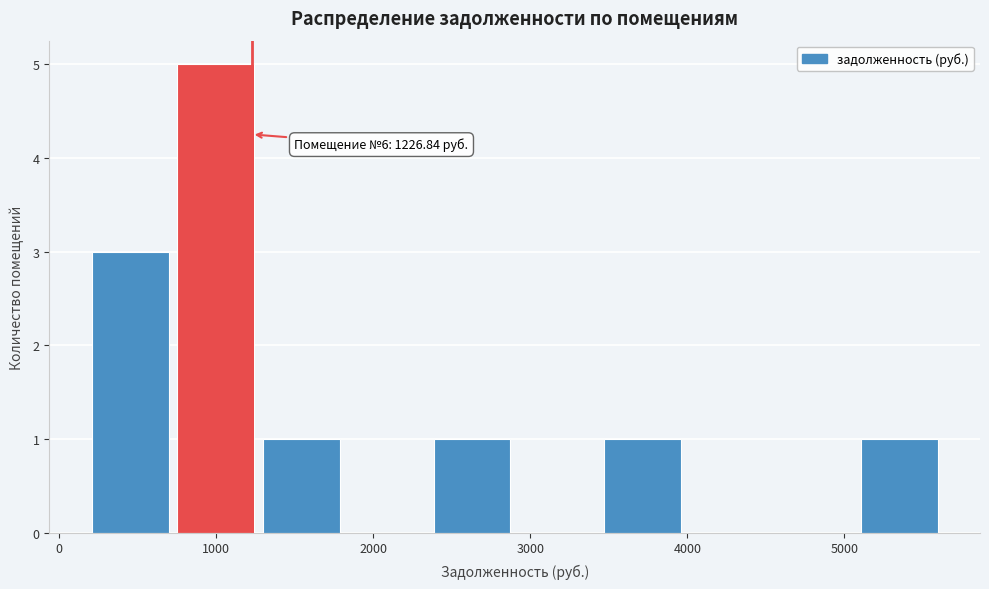

Over which range of the x-axis is the bar tallest?

800 to 1300